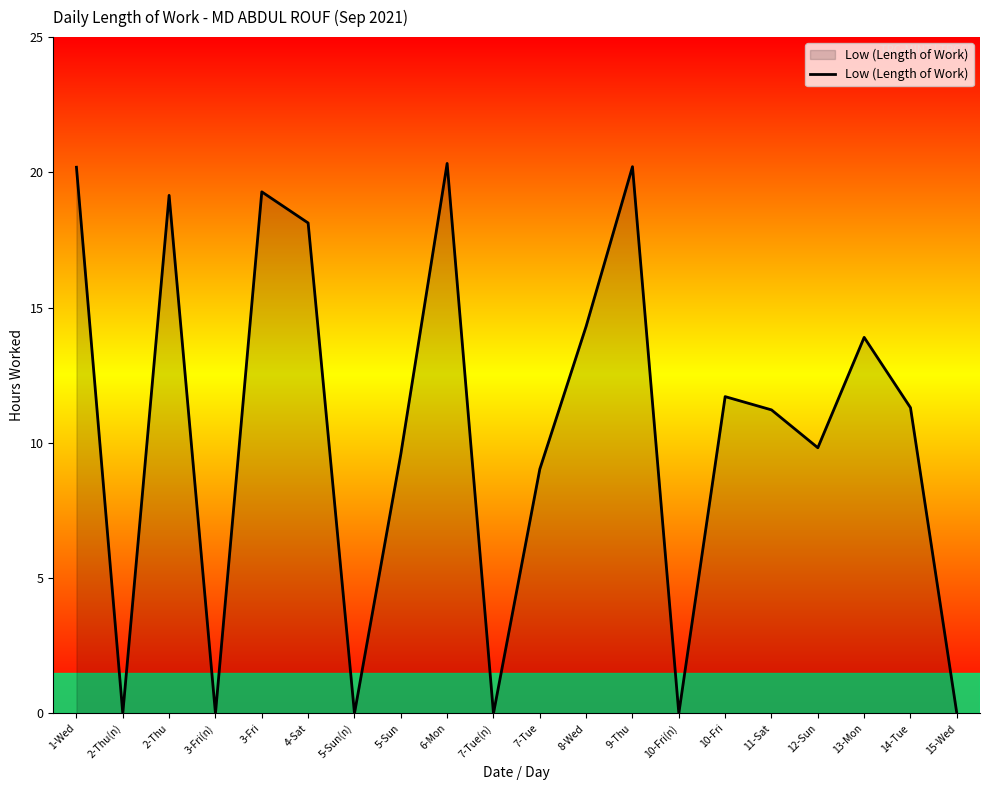

What is the maximum value shown in the chart?

20.3